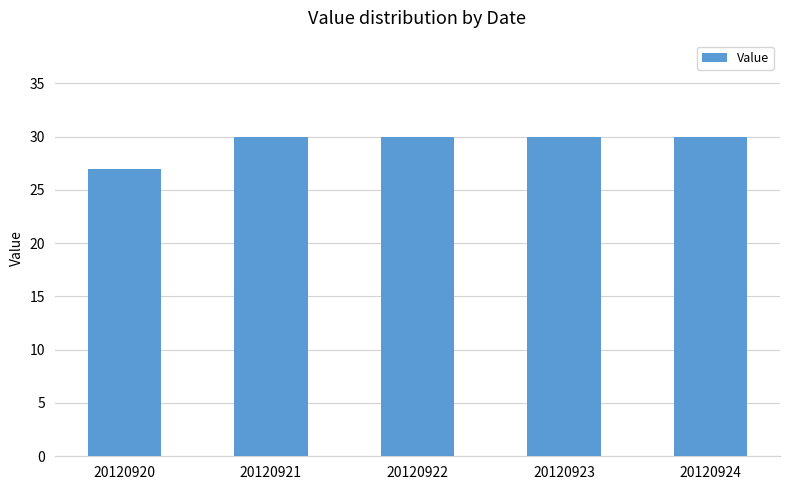

How many series are shown in this chart?

1